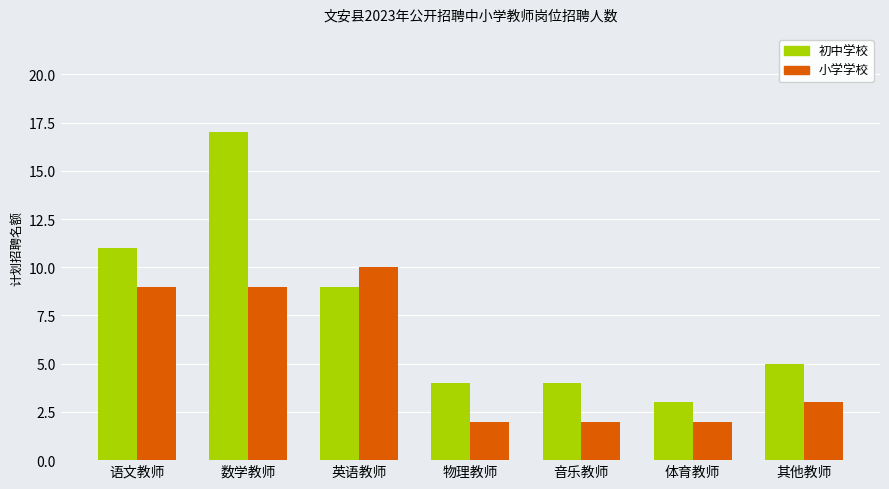

What is the maximum value shown in the chart?

17